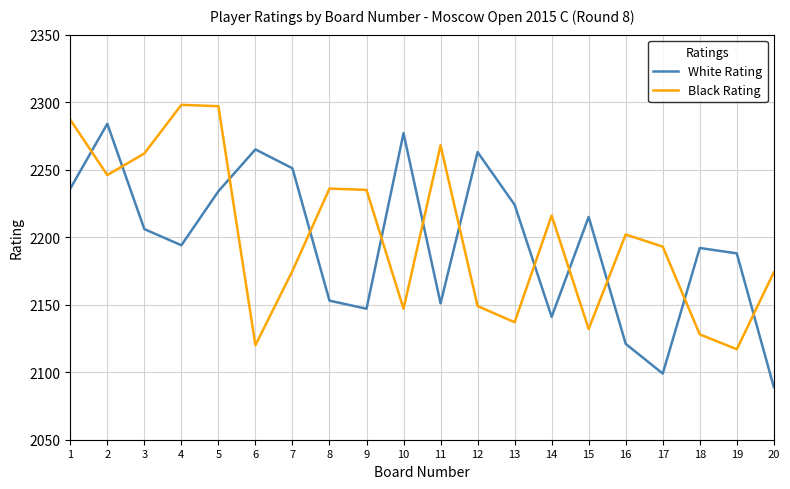

List the series in order of their overall mean, highest first.

Black Rating, White Rating